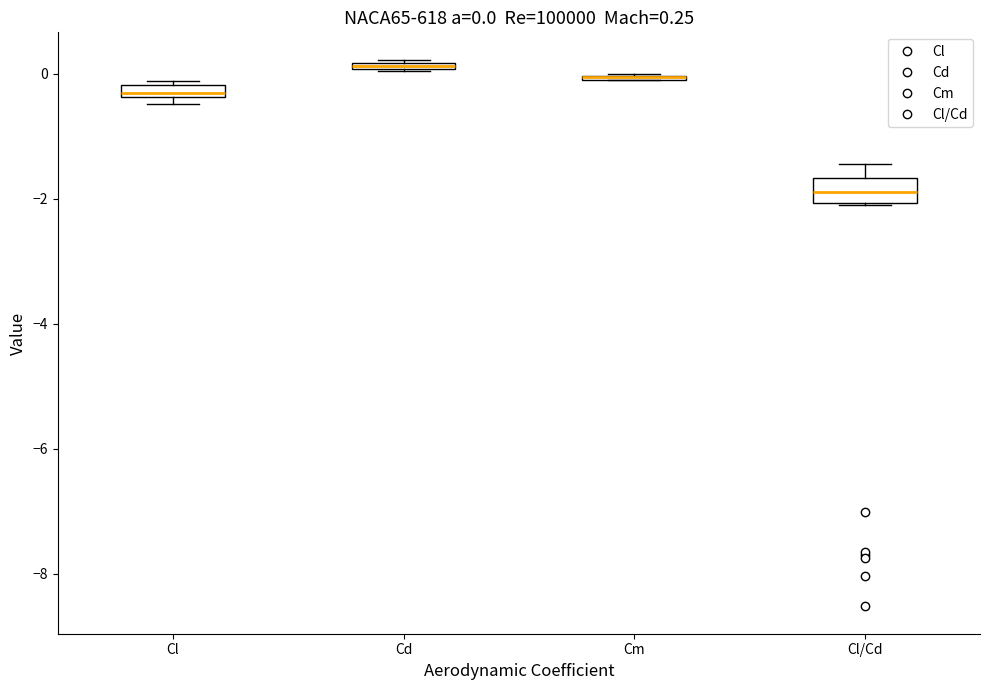

Which box is the tallest, from its lower edge to its upper edge?

Cl/Cd